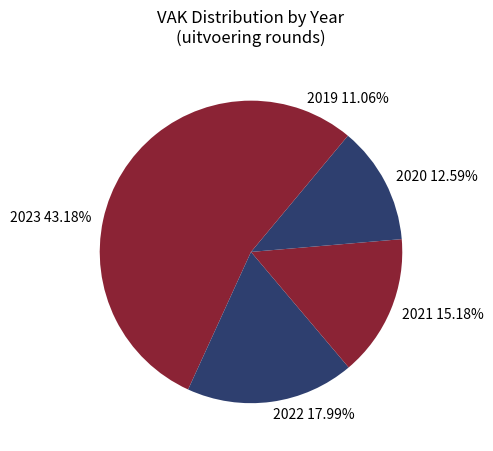

Rank the categories by value from lowest to highest.

2019, 2020, 2021, 2022, 2023